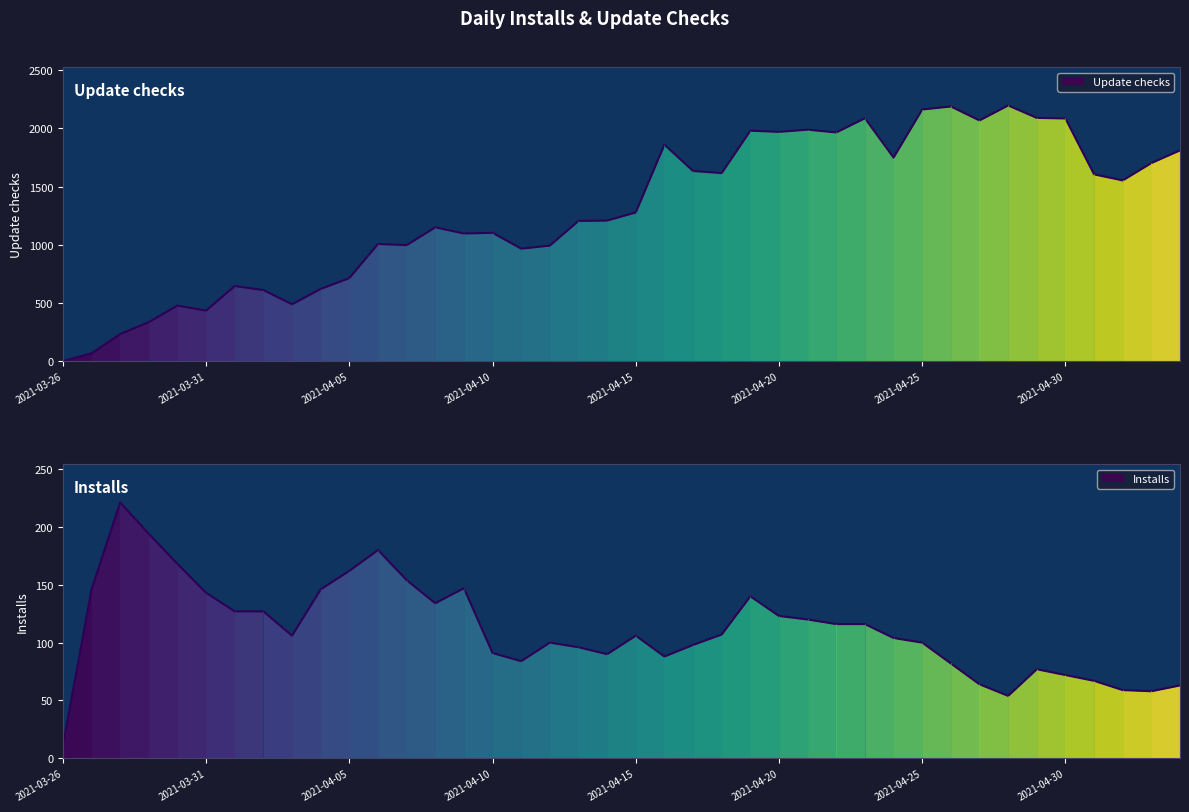

Does the chart have visible grid lines?

No